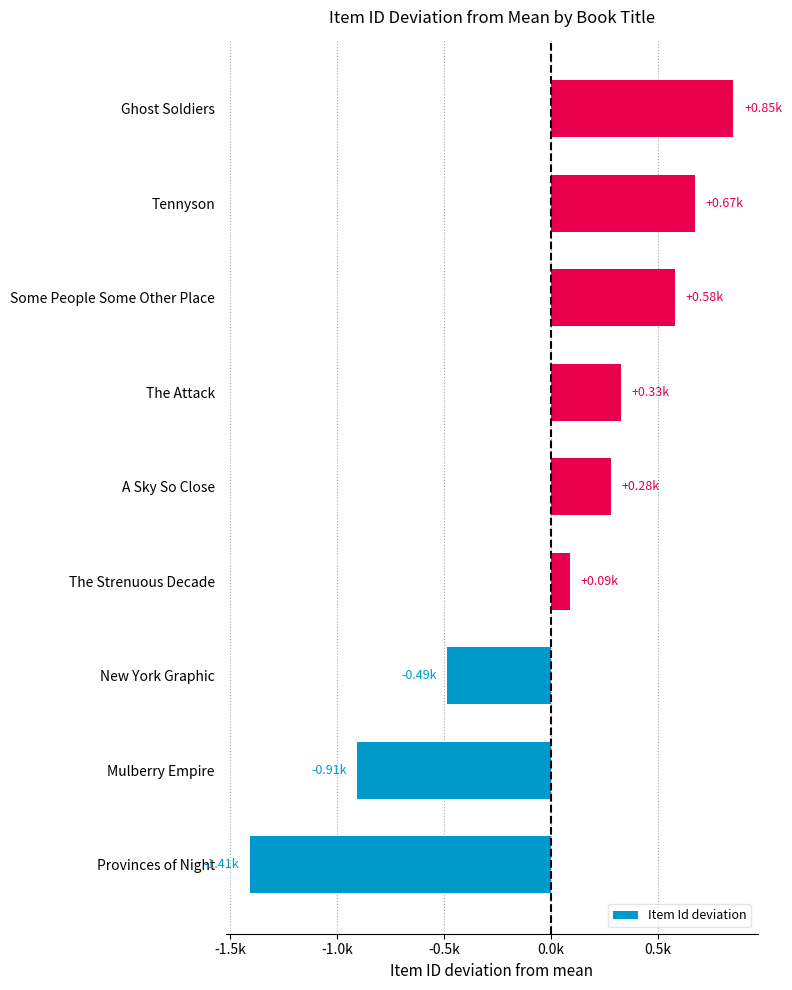

Are the bars horizontal?

Yes